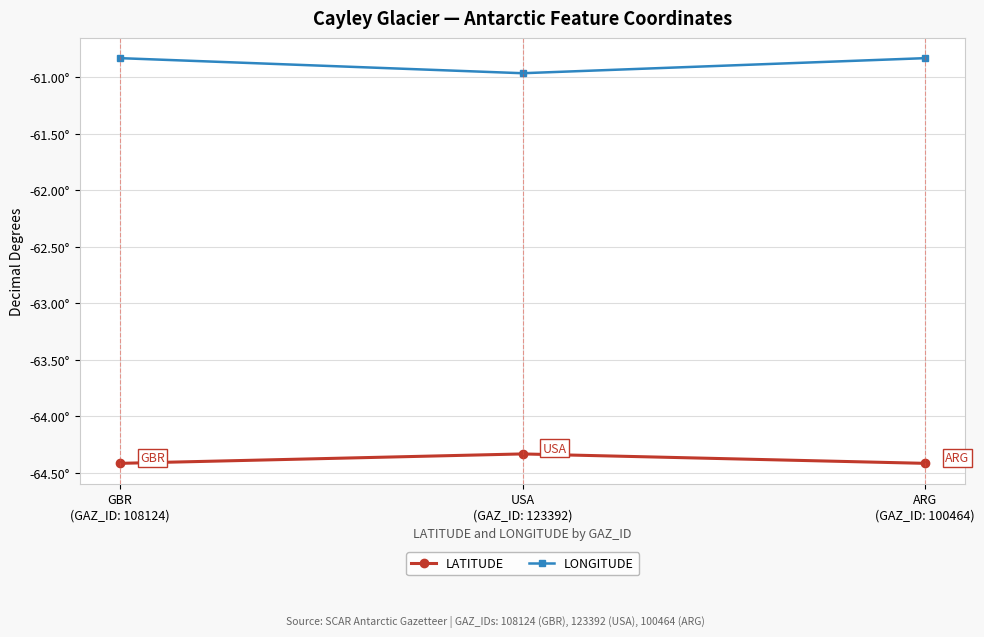

Which category has the highest value in the LATITUDE series?

USA
(GAZ_ID: 123392)